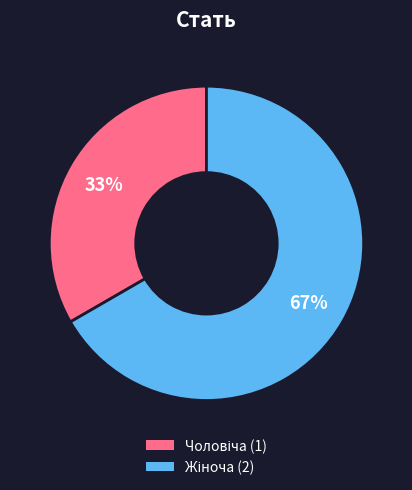

Is there a majority slice in this chart?

Yes